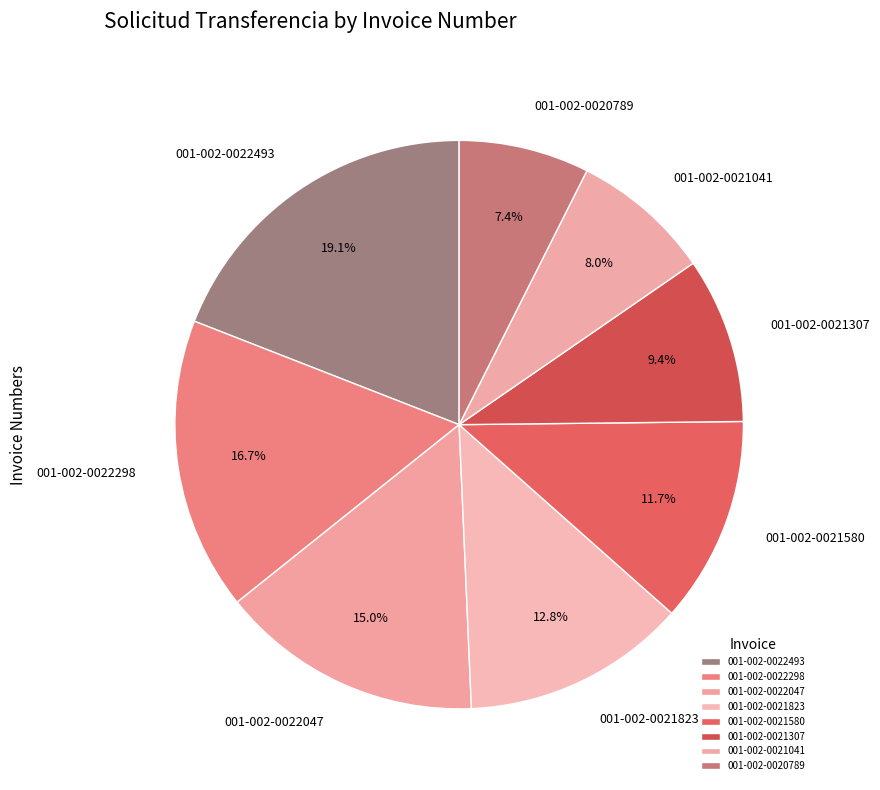

How many slices are in this pie chart?

8